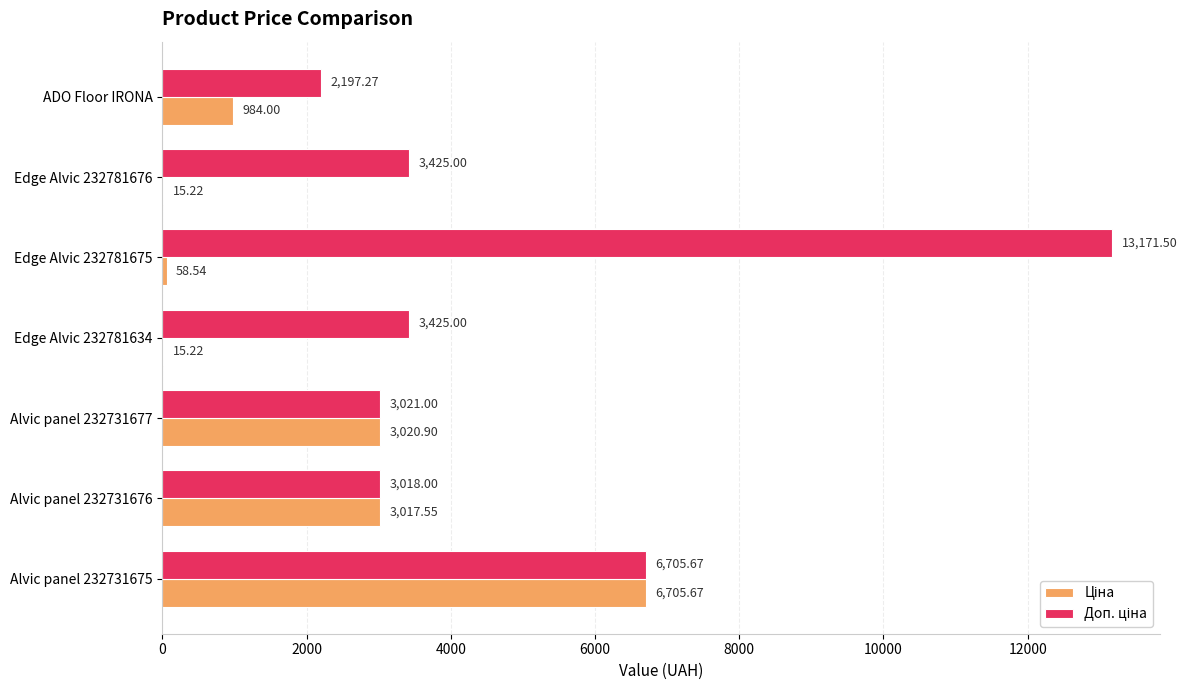

At which category is the sum across all series the highest?

Alvic panel 232731675